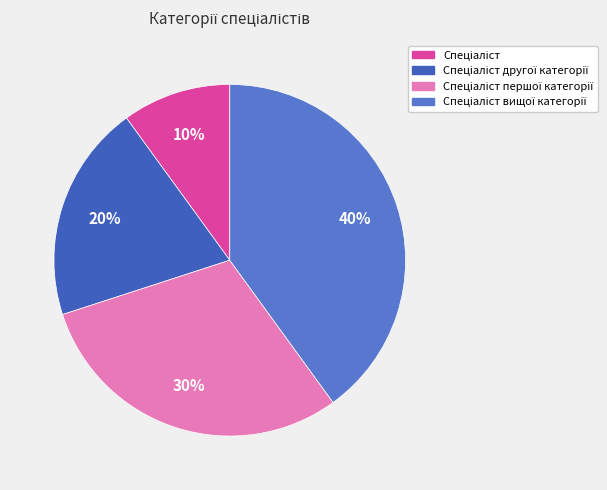

Is there any slice that represents more than half of the pie?

No